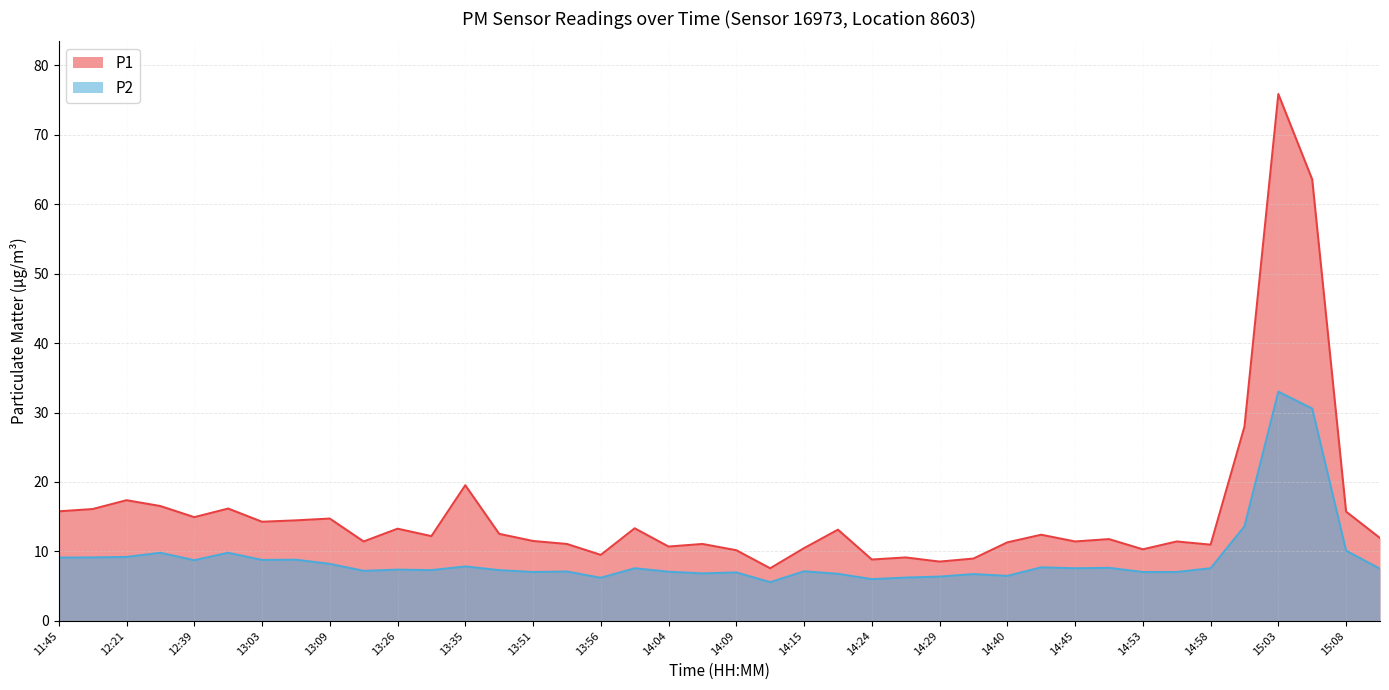

Which series has the largest total across all categories?

P1